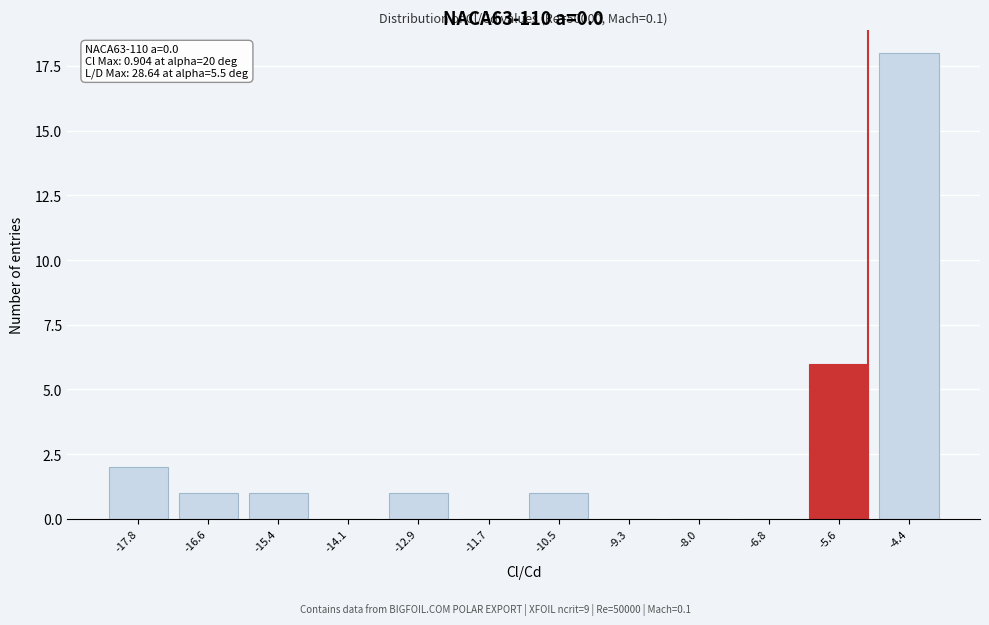

Reading left to right, what are all the values shown in this chart?

-17.8=2	-16.6=1	-15.4=1	-14.1=0	-12.9=1	-11.7=0	-10.5=1	-9.3=0	-8.0=0	-6.8=0	-5.6=6	-4.4=18